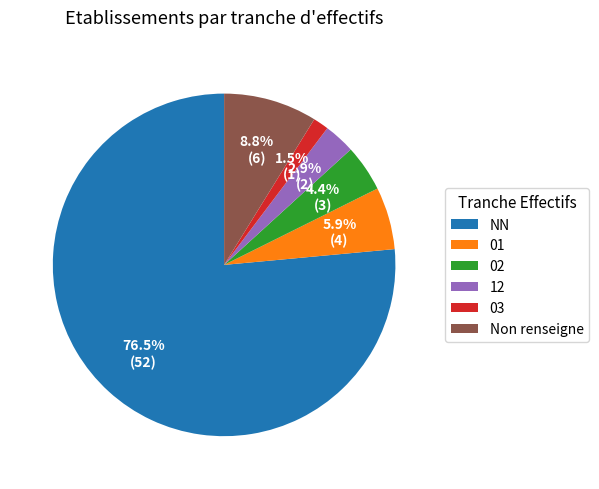

How many slices are in this pie chart?

6